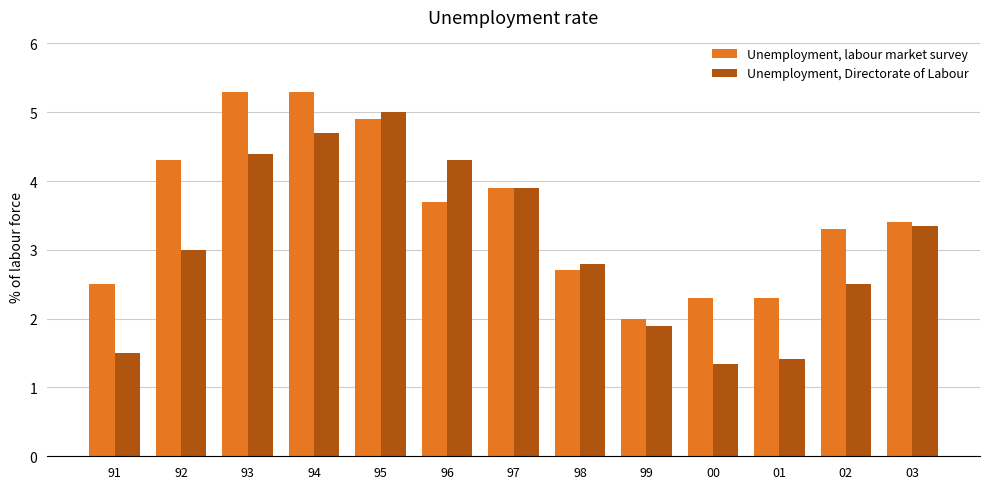

What are all the series names shown in the legend?

Unemployment, labour market survey, Unemployment, Directorate of Labour